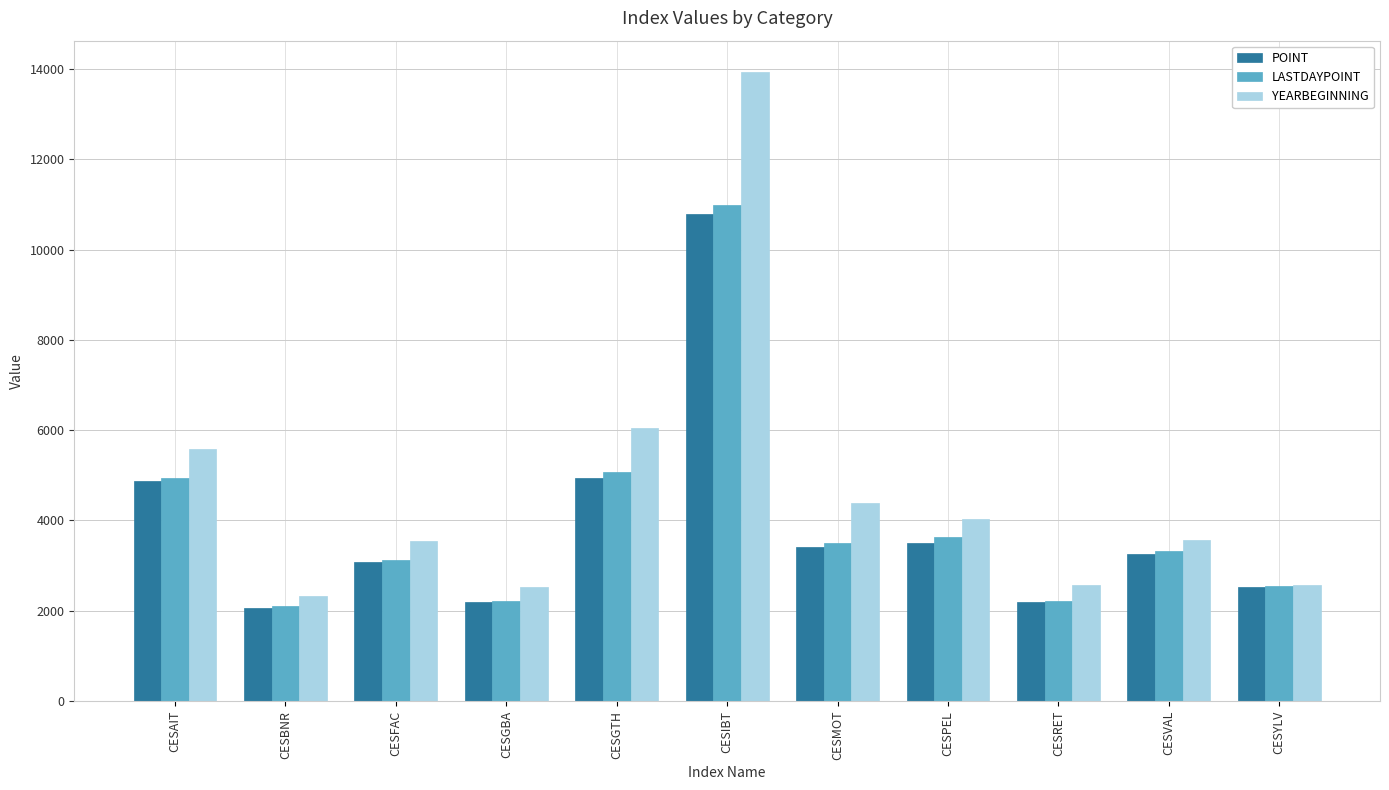

True or false: LASTDAYPOINT has a value of 2098.7 at CESBNR.

True